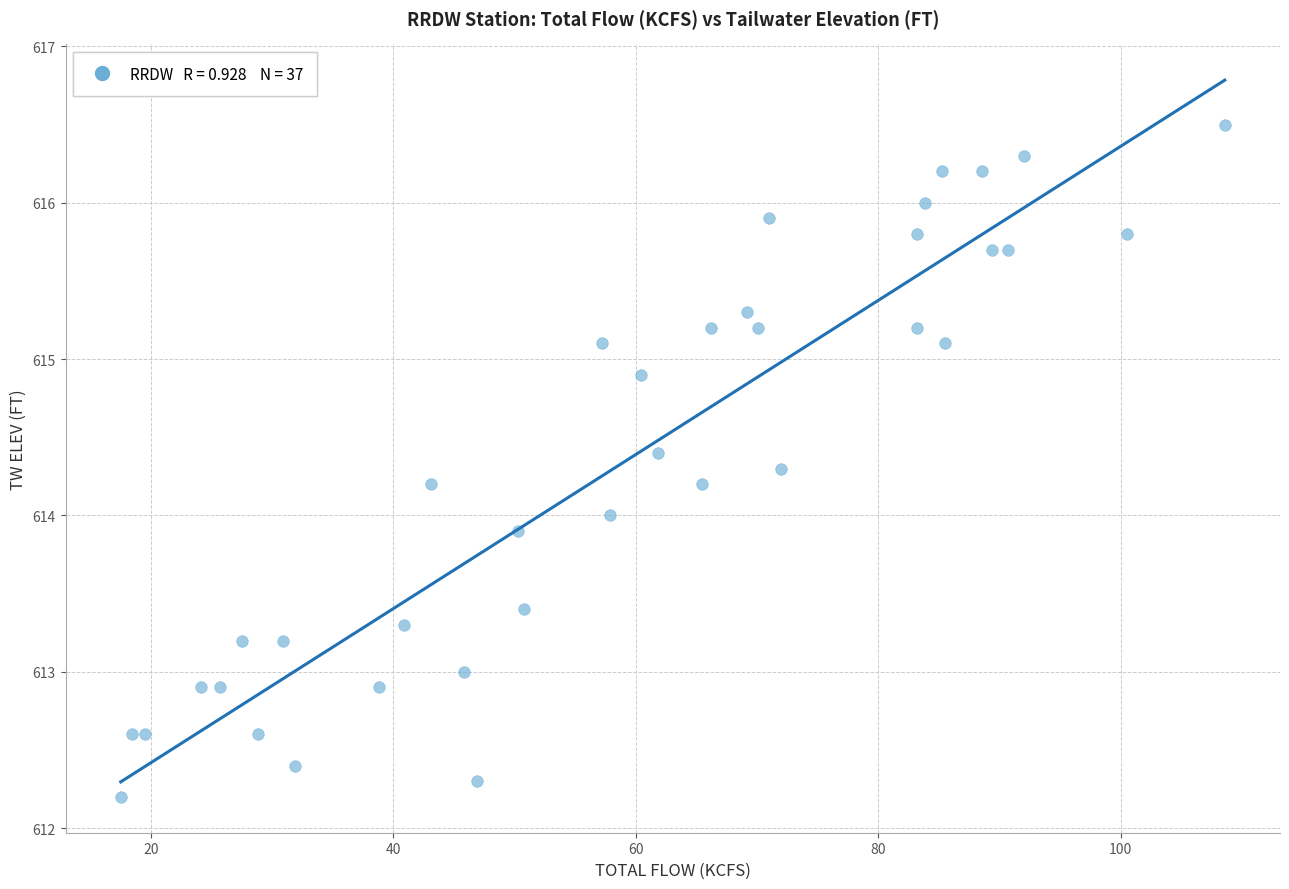

What is the range of Y values (max minus min)?

4.3